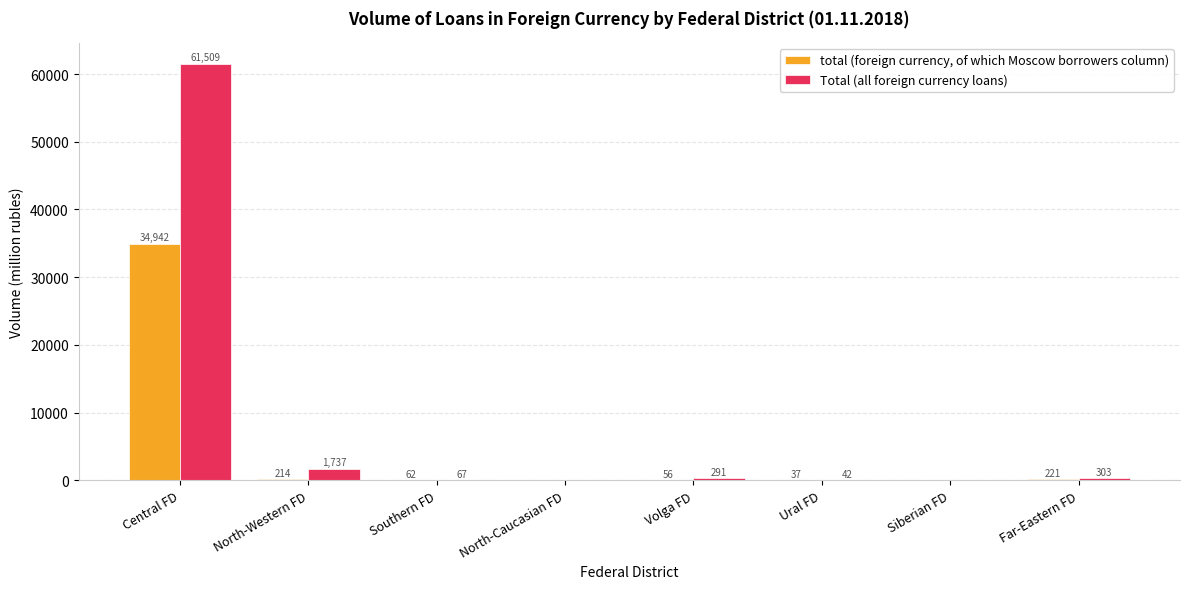

Is the value of total (foreign currency, of which Moscow borrowers column) at North-Caucasian FD greater than the value of Total (all foreign currency loans) at Ural FD?

No